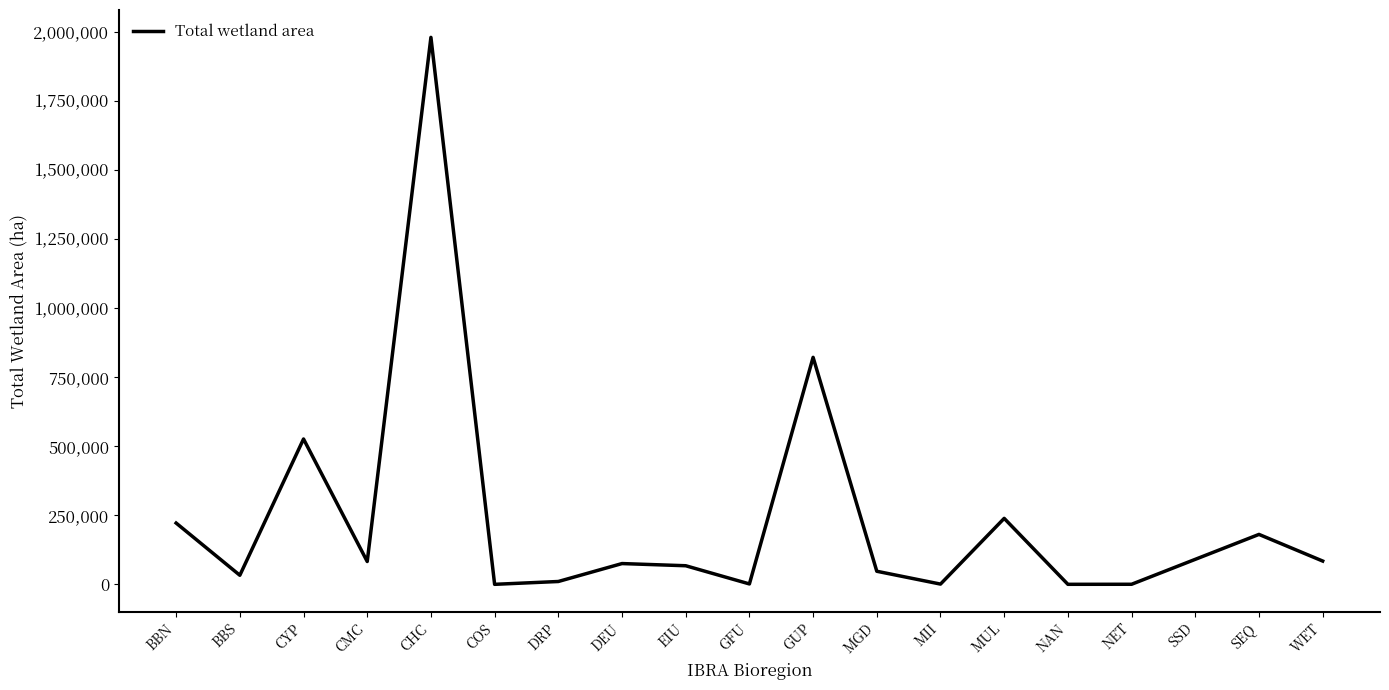

Approximately how many times larger is the value at SEQ compared to DEU?

2.4